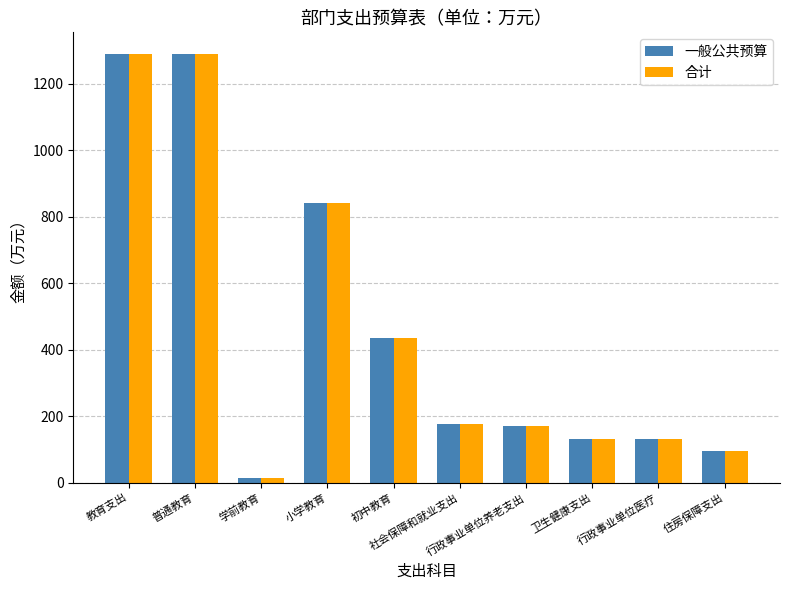

What is the sum of all 一般公共预算 values?

4568.0